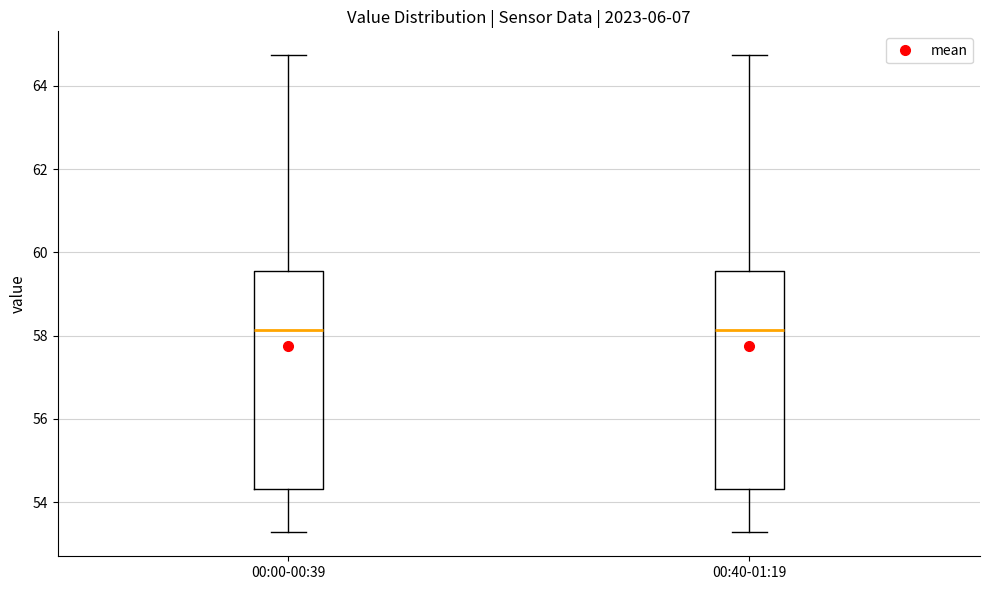

Reading left to right, transcribe this box plot: for each box, give where its median line is, the range the box spans, and where its two whiskers end, as read against the y-axis. The values are not printed on the chart, so give them approximately, as read against the axis.

00:00-00:39: median 58.2, box 54.4 to 59.6, whiskers 53.2 to 64.8
00:40-01:19: median 58.2, box 54.4 to 59.6, whiskers 53.2 to 64.8